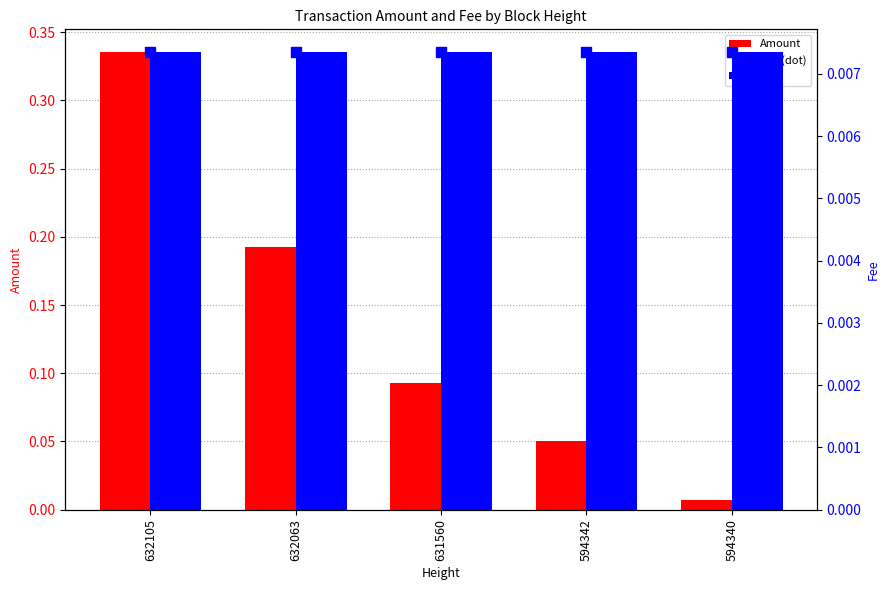

What are all the series names shown in the legend?

Amount, Fee, Fee (dot)